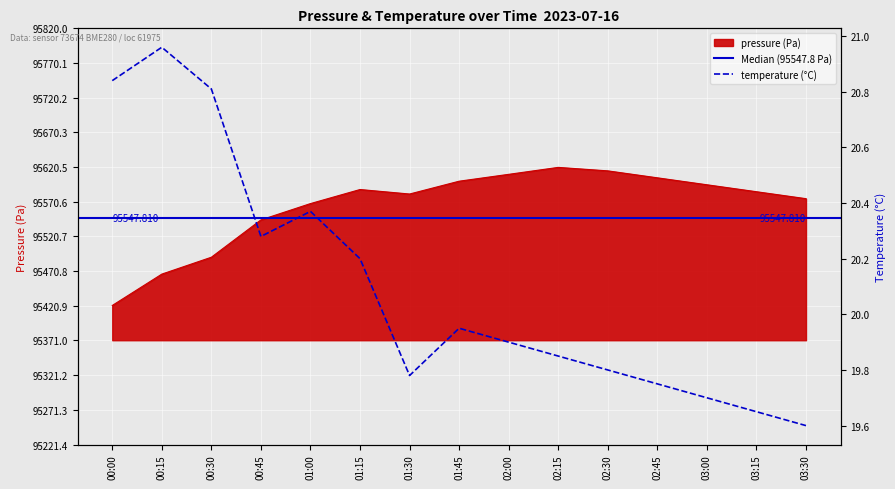

At how many categories does at least one series exceed 41289?

15